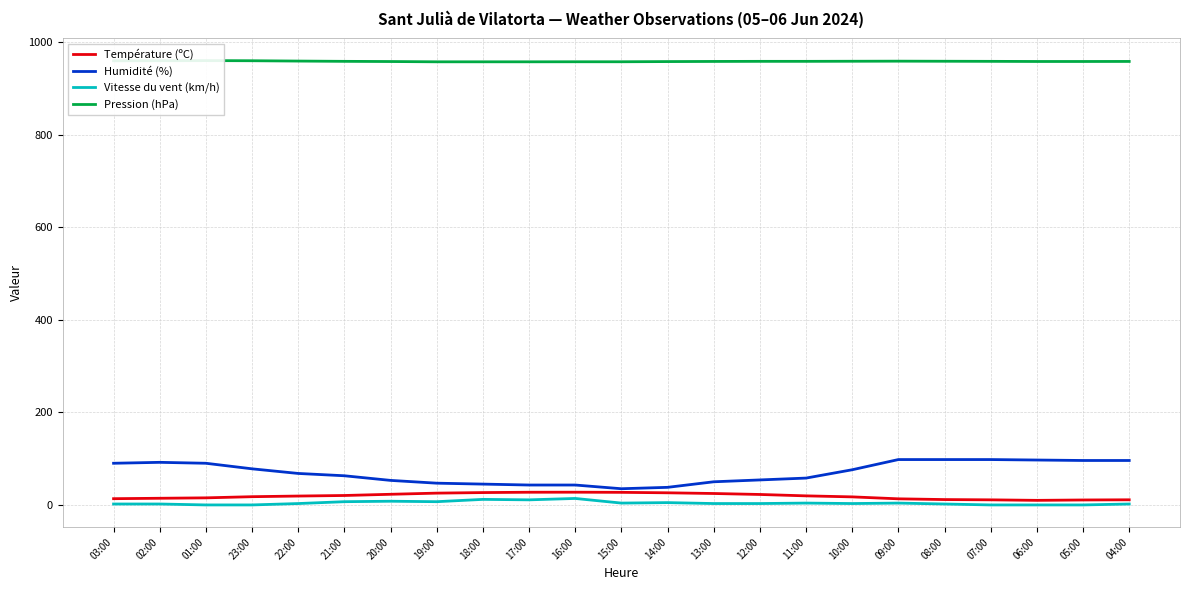

Does the chart display data point markers on the line(s)?

No